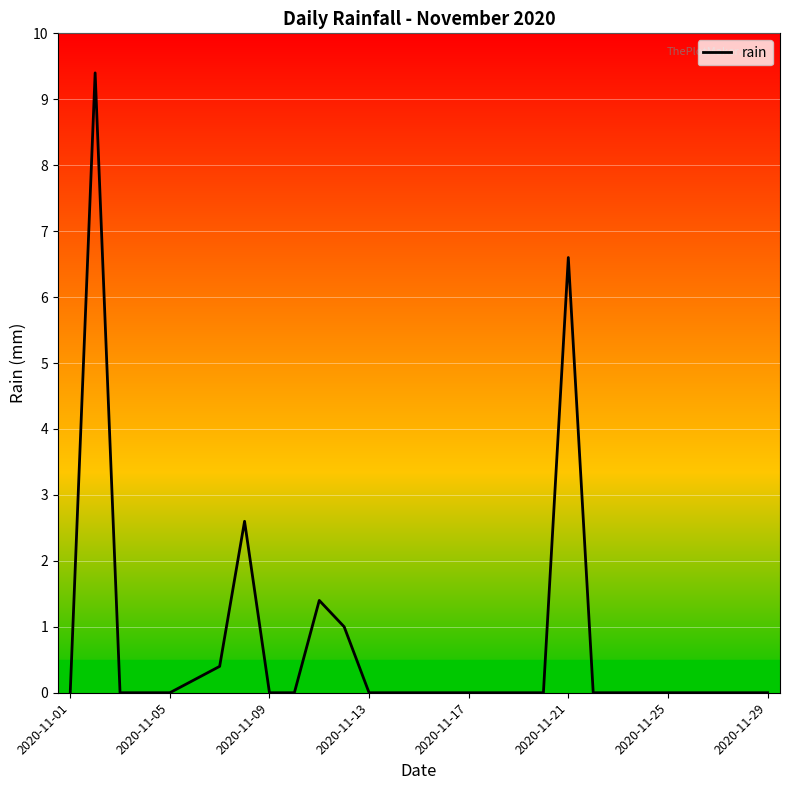

What is the difference between the maximum and minimum values?

9.4